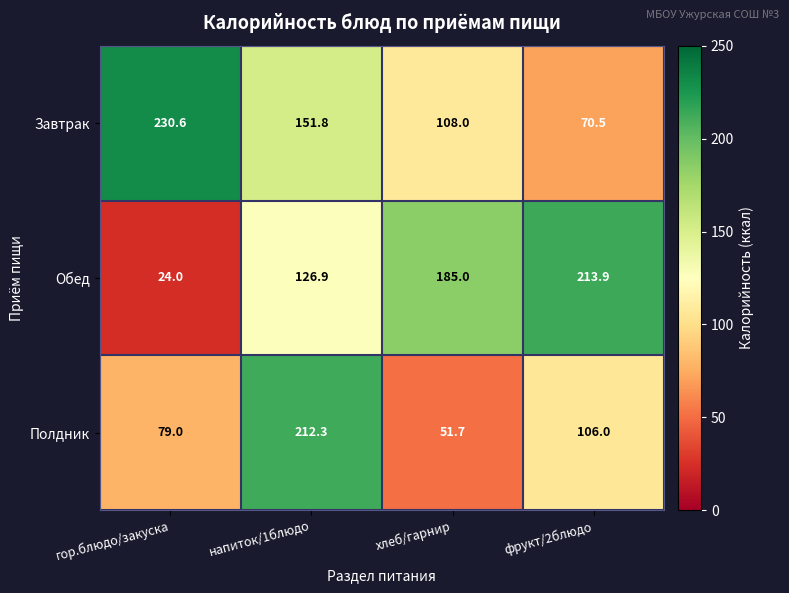

Which series has the largest total across all categories?

Завтрак